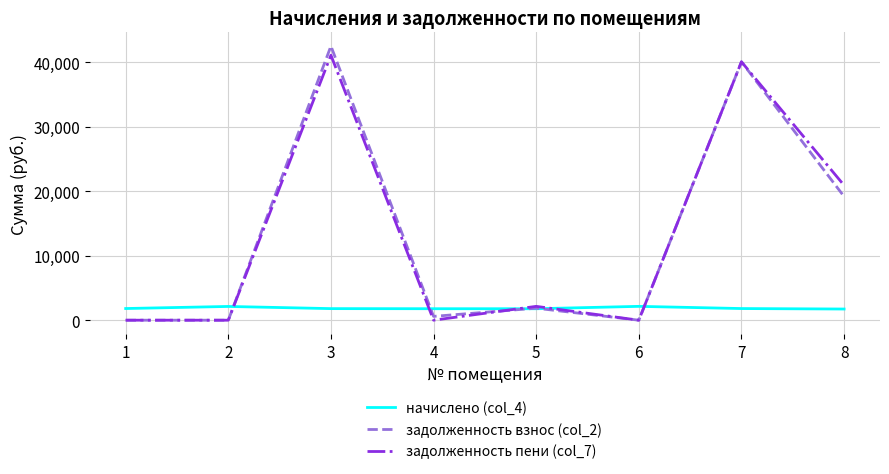

What is the highest value of the задолженность взнос (col_2) series?

42474.1